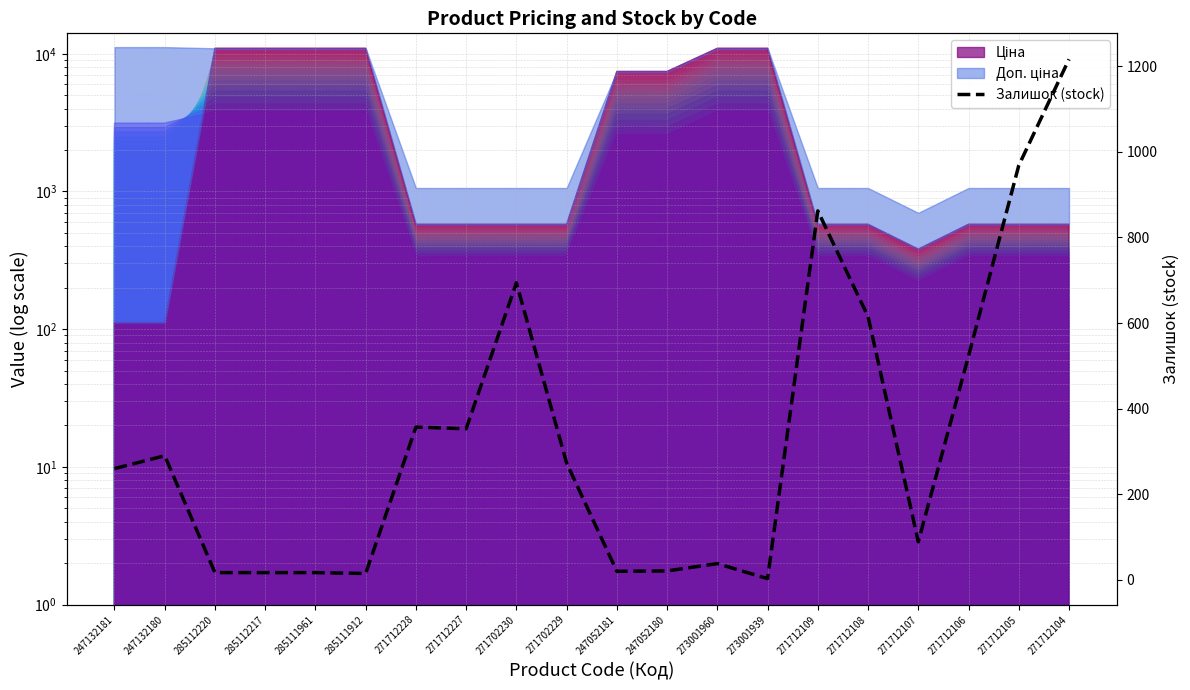

Reading right to left, transcribe all the data shown in this chart.

1216	968	523	89	615	862	3	38	21	20	273	694	353	357	15	17	17	17	290	260